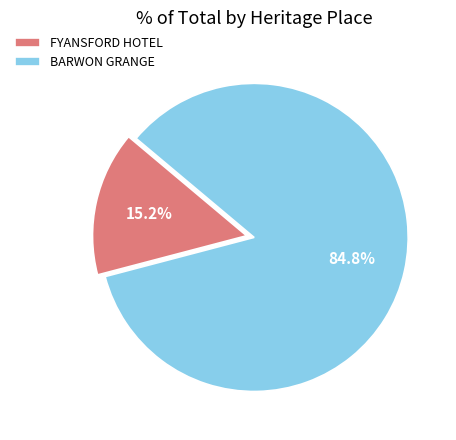

What percentage is the BARWON GRANGE slice, to the nearest percent?

85%